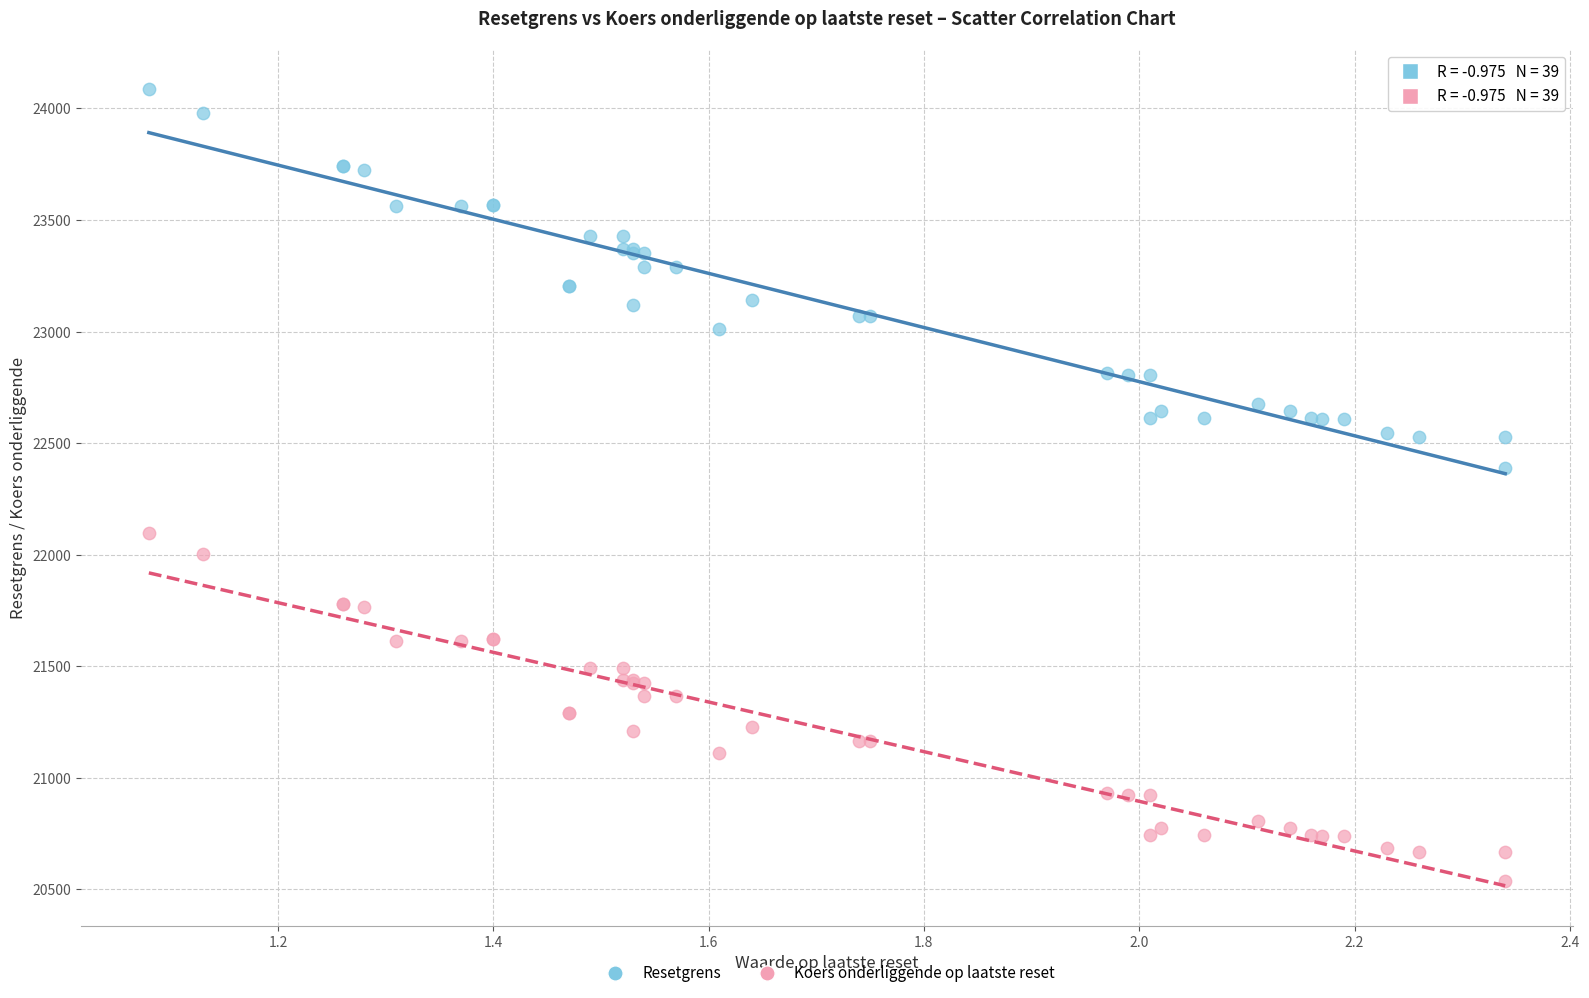

Which series contains the lowest Y value?

Koers onderliggende op laatste reset